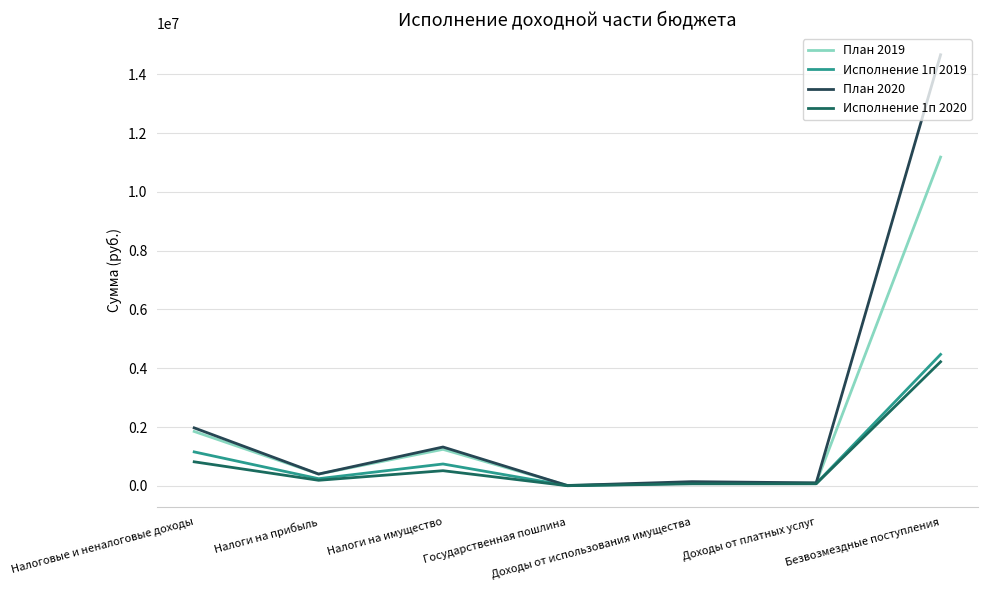

The Исполнение 1п 2020 series shows 188168.6 at Налоги на прибыль. True or false?

True